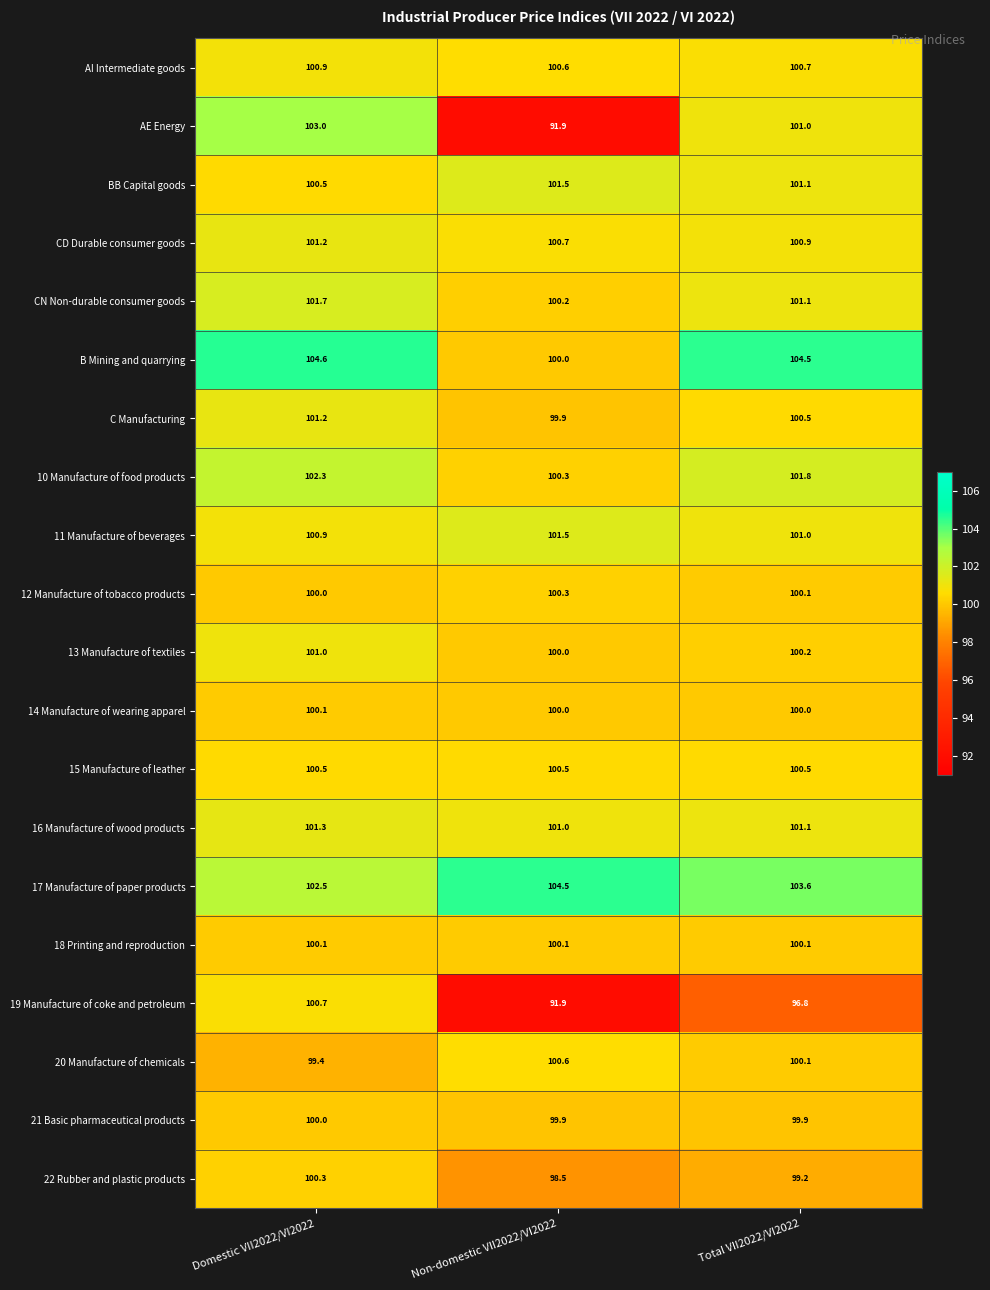

What is the average value of the AE Energy series?

98.6